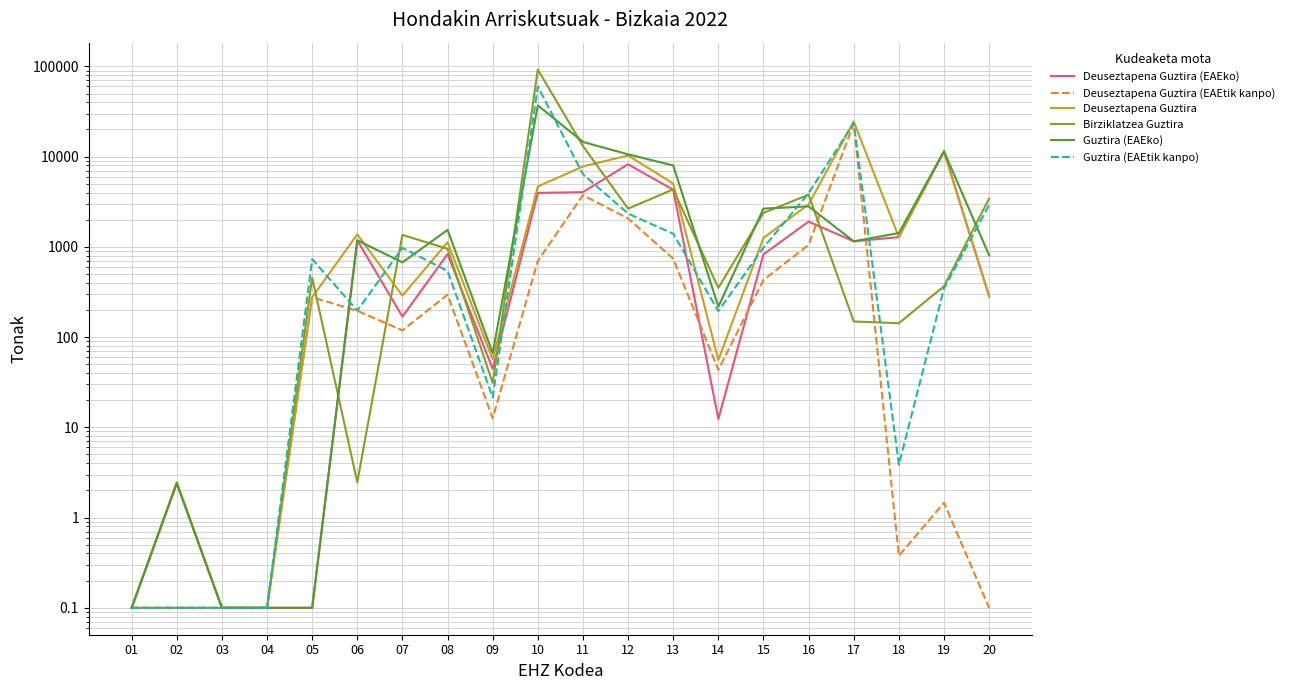

The value of Guztira (EAEko) at 03 is 0.1. True or false?

True